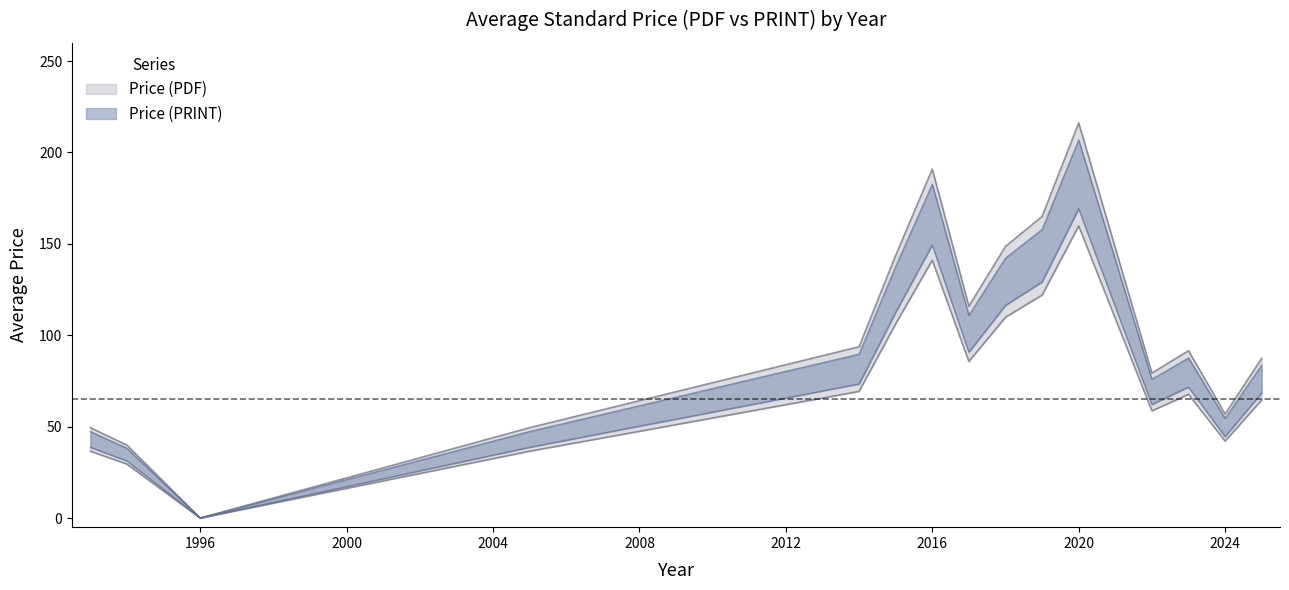

True or false: Price (PDF) and Price (PRINT) cross at least once.

False